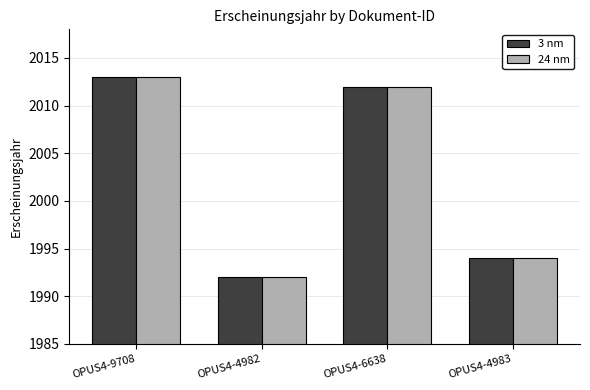

What is the sum of all 3 nm values?

8011